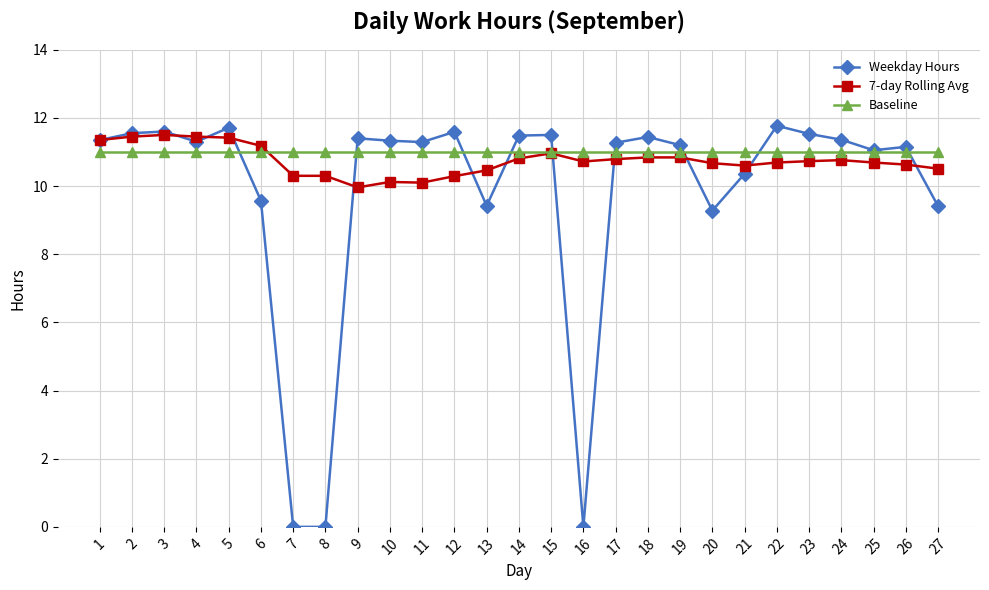

What is the value of the Weekday Hours point at the 21st from the left?

10.4